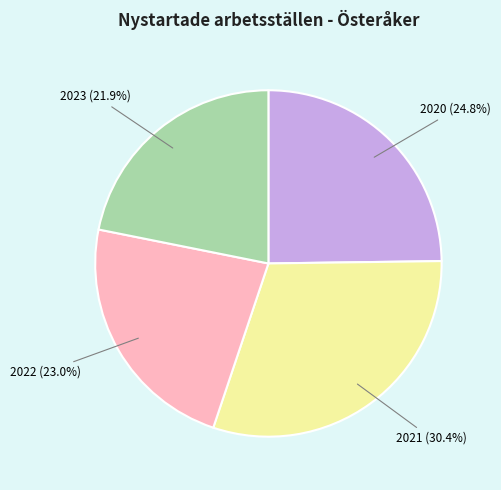

What percentage is the 2022 slice, to the nearest percent?

23%